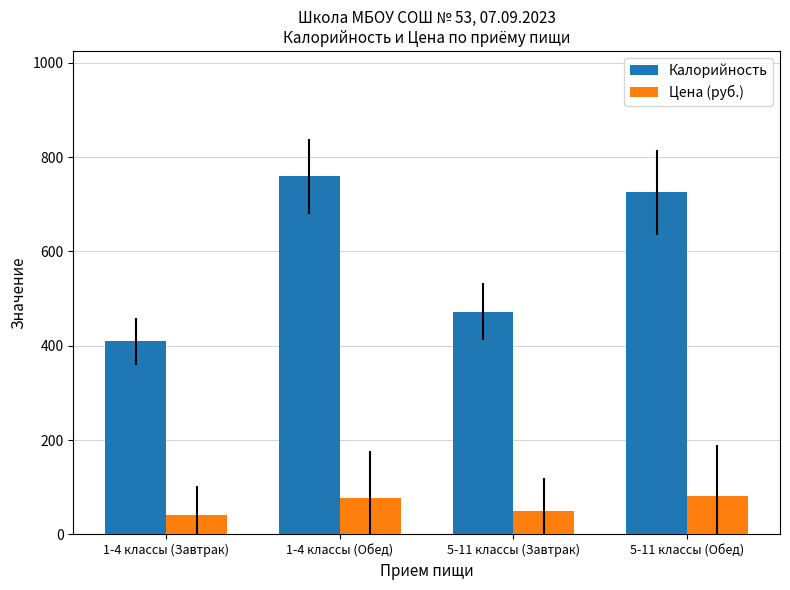

What is the label of the 2nd bar from the right?

5-11 классы (Завтрак)